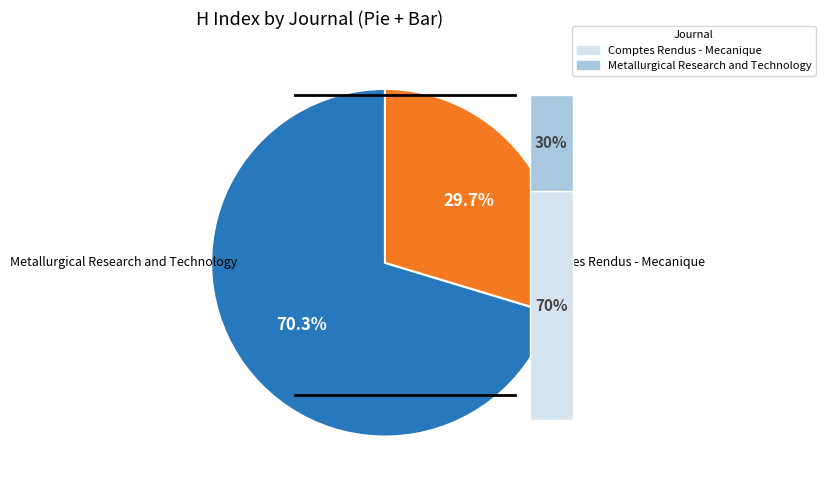

To the nearest percent, what is the difference between the largest and smallest slice percentages?

41%